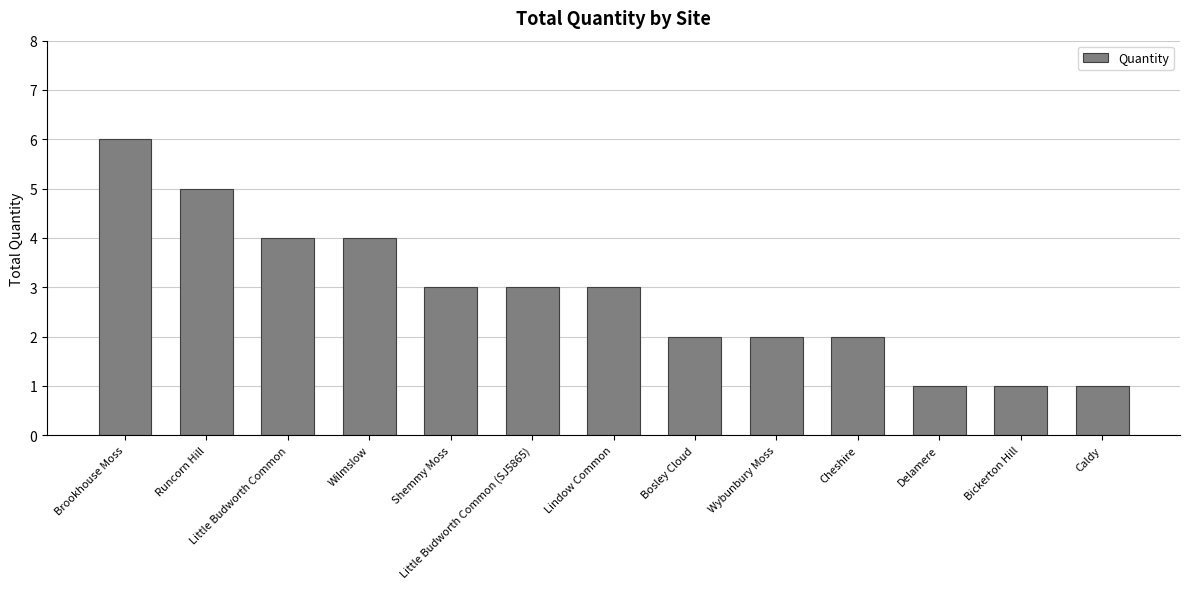

Read the value at Lindow Common.

3